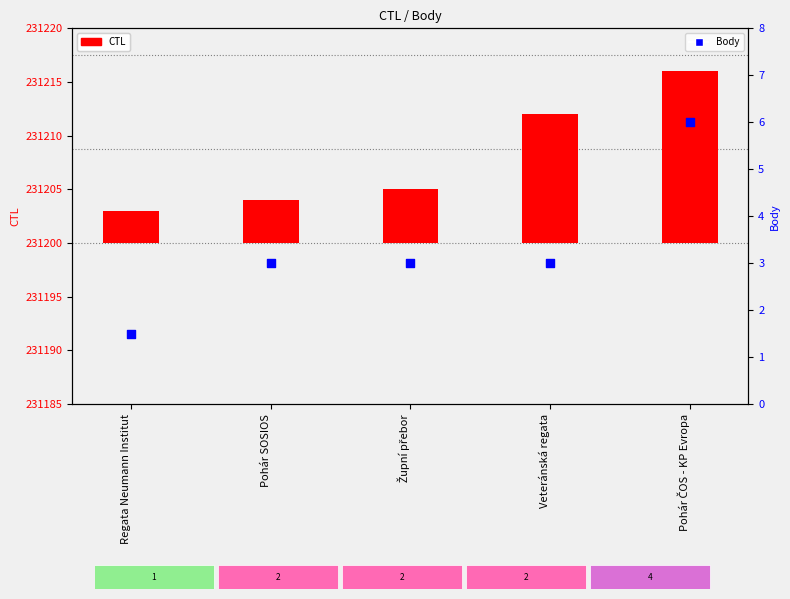

At which category is the sum across all series the highest?

Pohár ČOS - KP Evropa